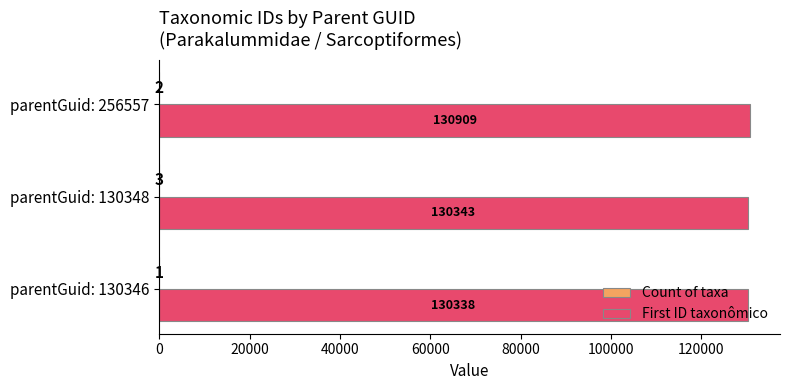

What is the sum of the First ID taxonômico values at parentGuid: 256557 and parentGuid: 130348?

261252